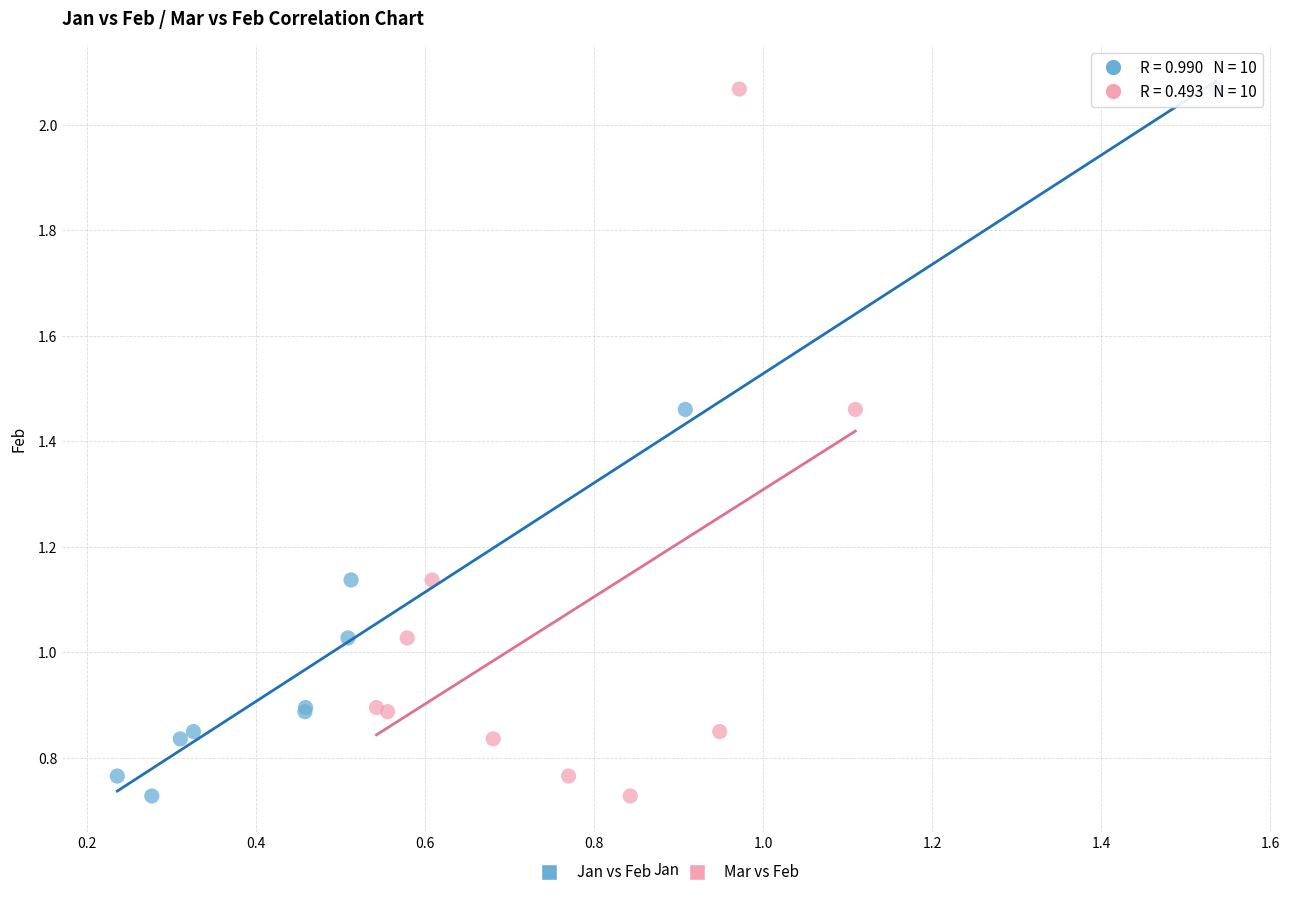

What are all the series names shown in the legend?

Jan vs Feb, Mar vs Feb